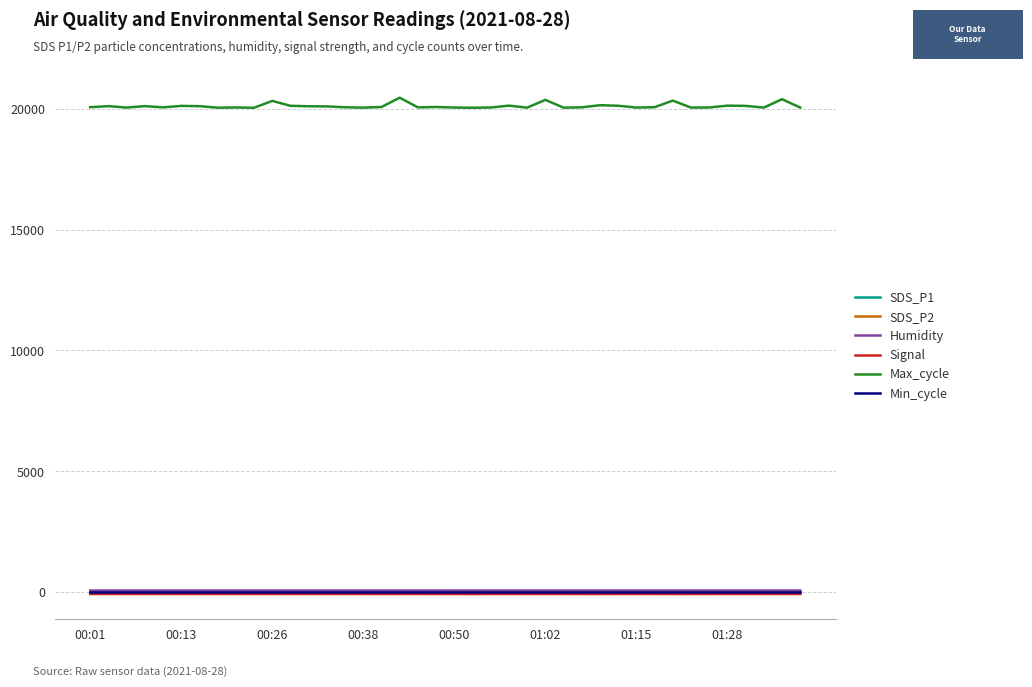

What is the lowest value of the Signal series?

-72.0